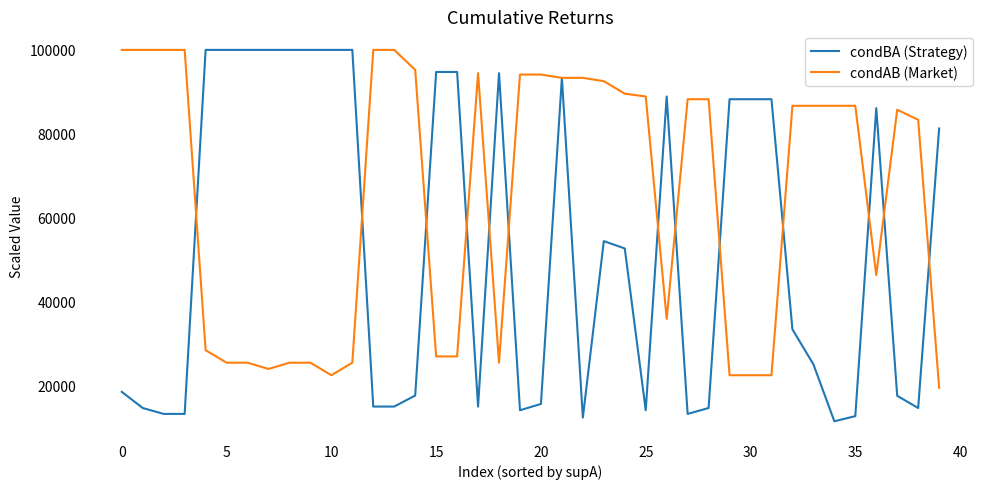

What is the highest value of the condBA (Strategy) series?

100000.0